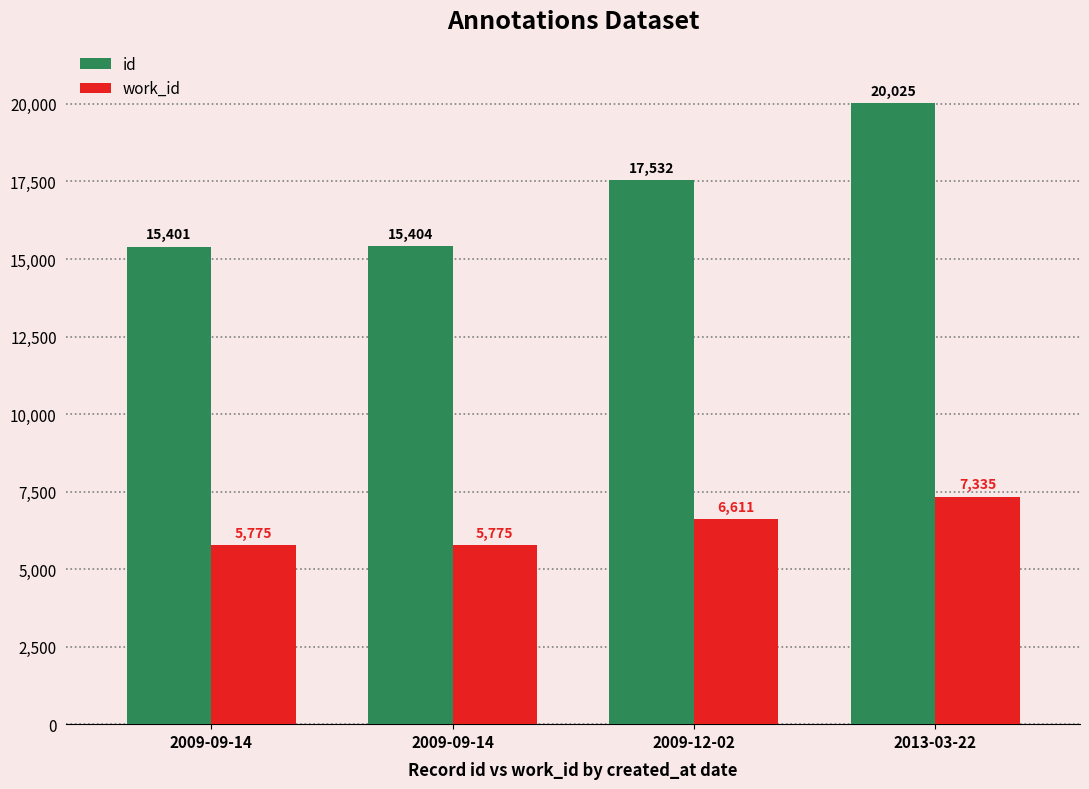

How many values in the work_id series are below 6611?

2